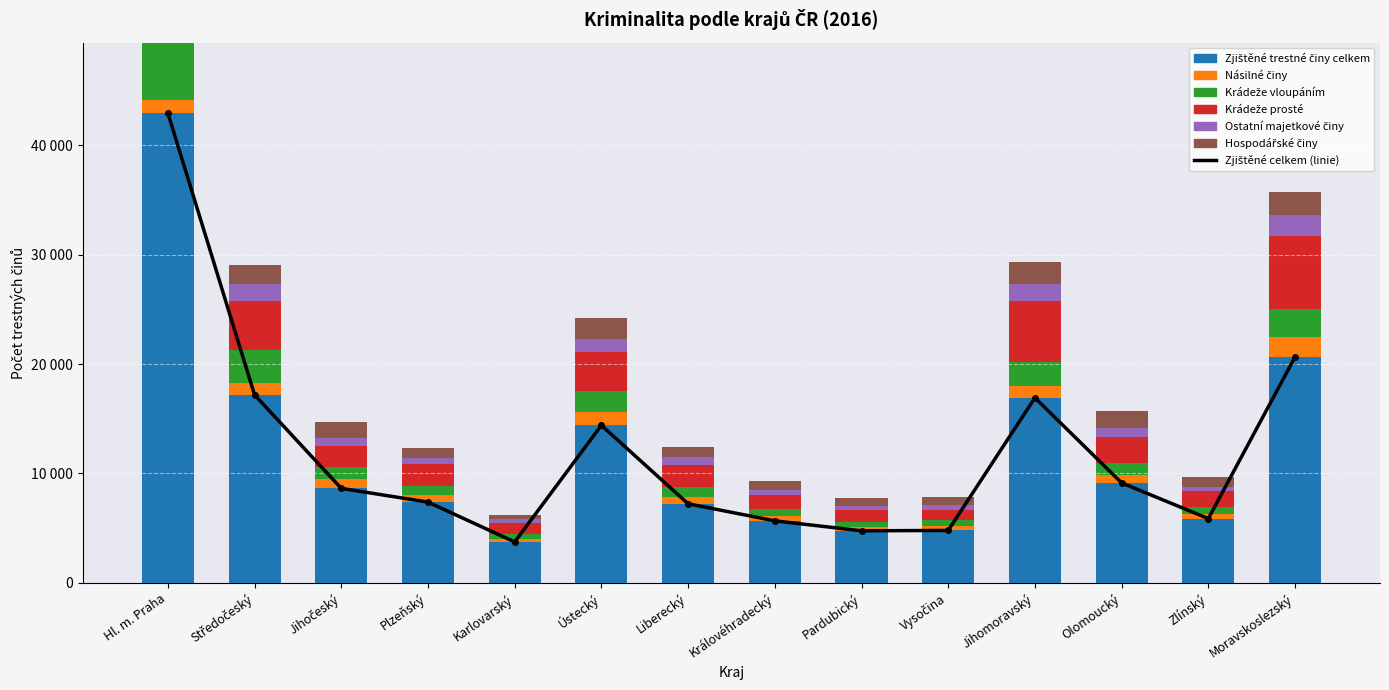

Which series has the widest spread of values?

Zjištěné trestné činy celkem